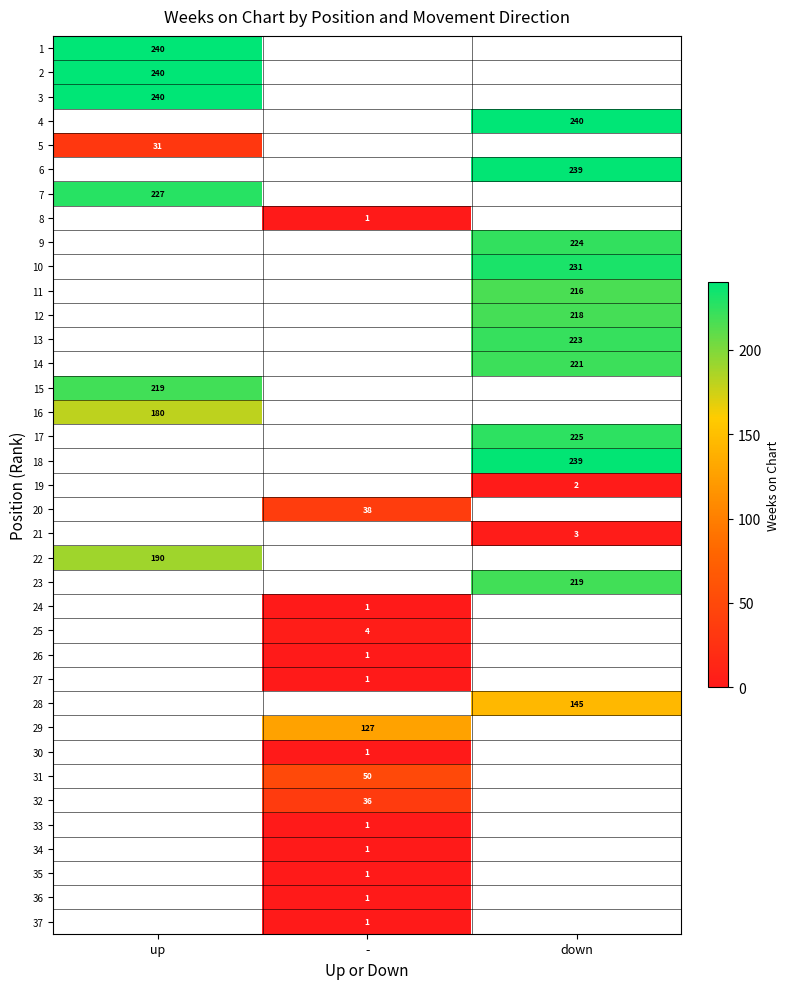

What is the difference between the highest and lowest values at up?

209.0